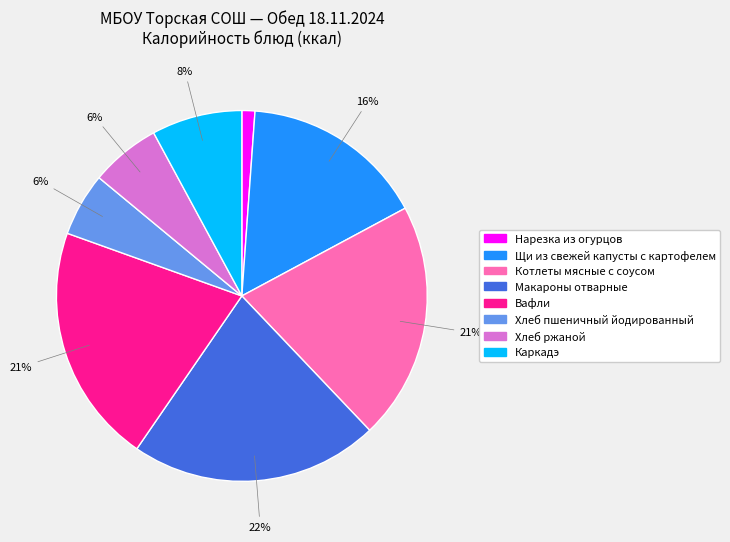

To the nearest percent, what percentage of the pie is Вафли?

21%